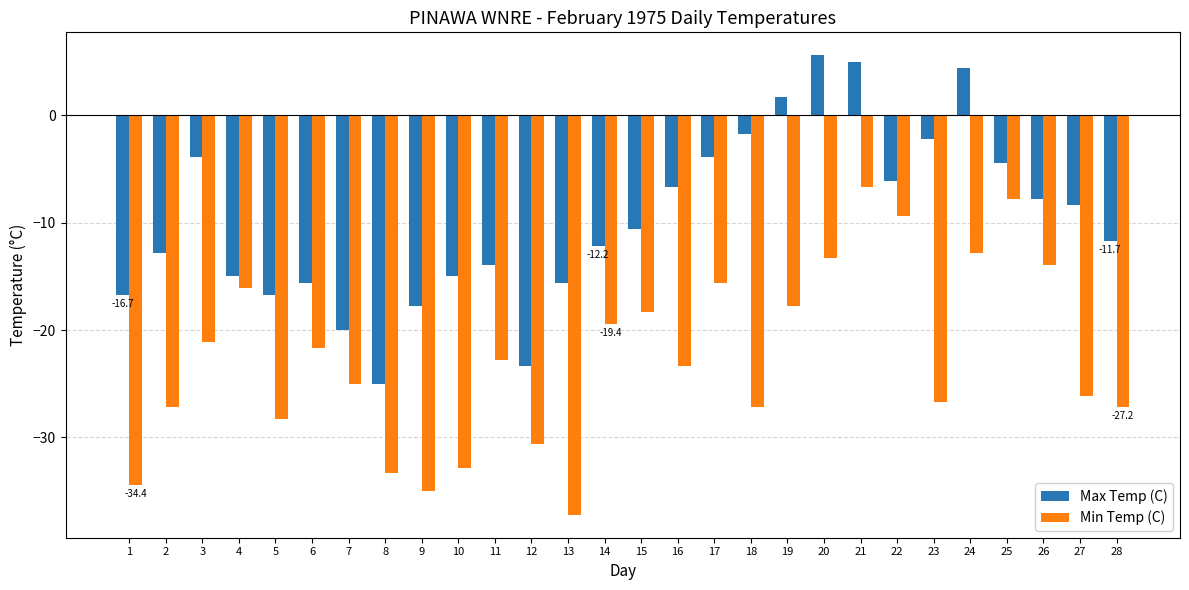

What is the minimum value for Max Temp (C)?

-25.0